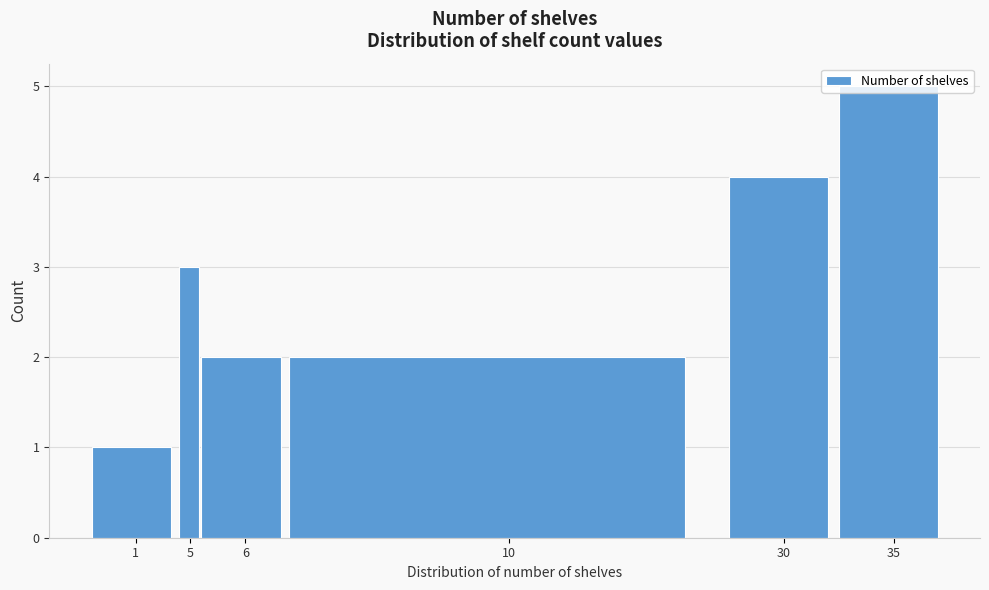

Which category has the highest value across all series?

35